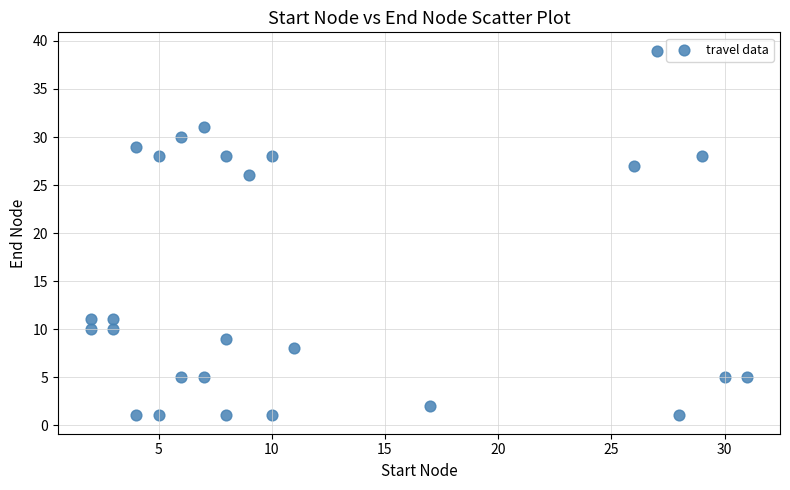

What is the range of X values (max minus min)?

29